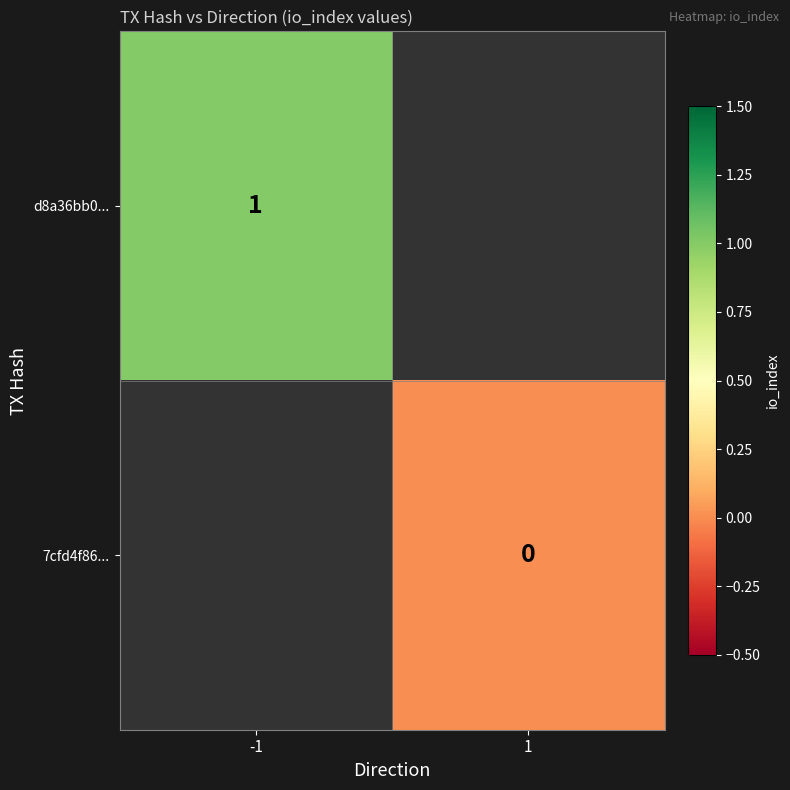

How many data points does each series have?

2